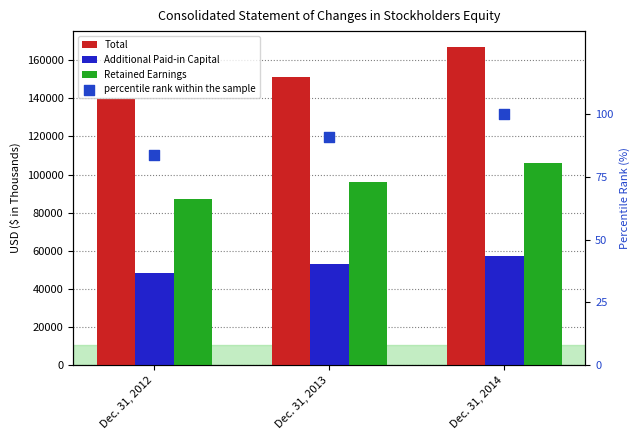

What are all the series names shown in the legend?

Total, Additional Paid-in Capital, Retained Earnings, percentile rank within the sample